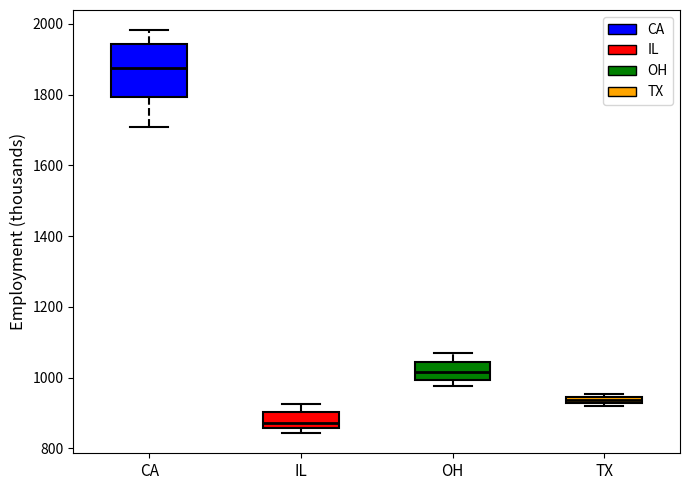

Which box has the lowest median line?

IL